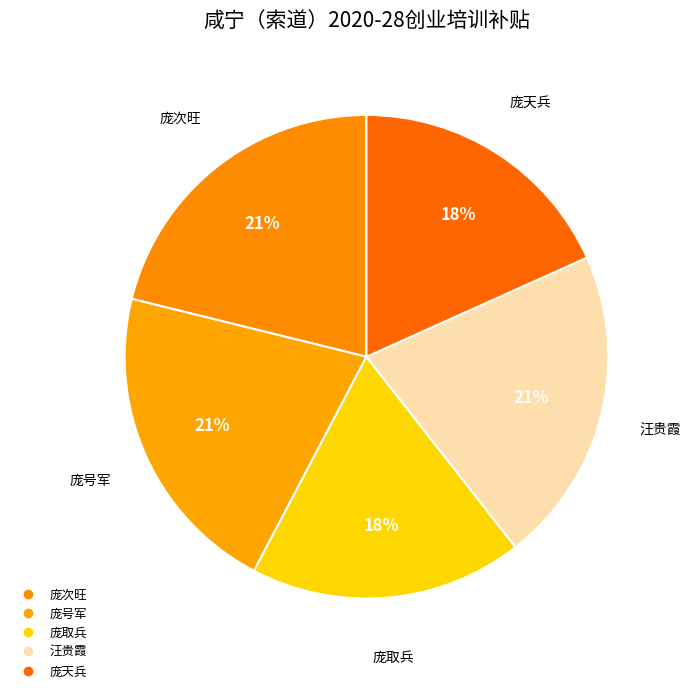

Count the number of slices in the pie.

5